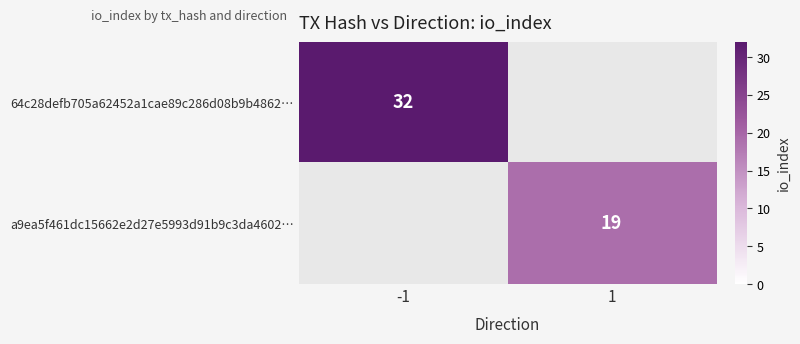

Is the value of 64c28defb705a62452a1cae89c286d08b9b4862… at -1 greater than the value of a9ea5f461dc15662e2d27e5993d91b9c3da4602… at 1?

Yes